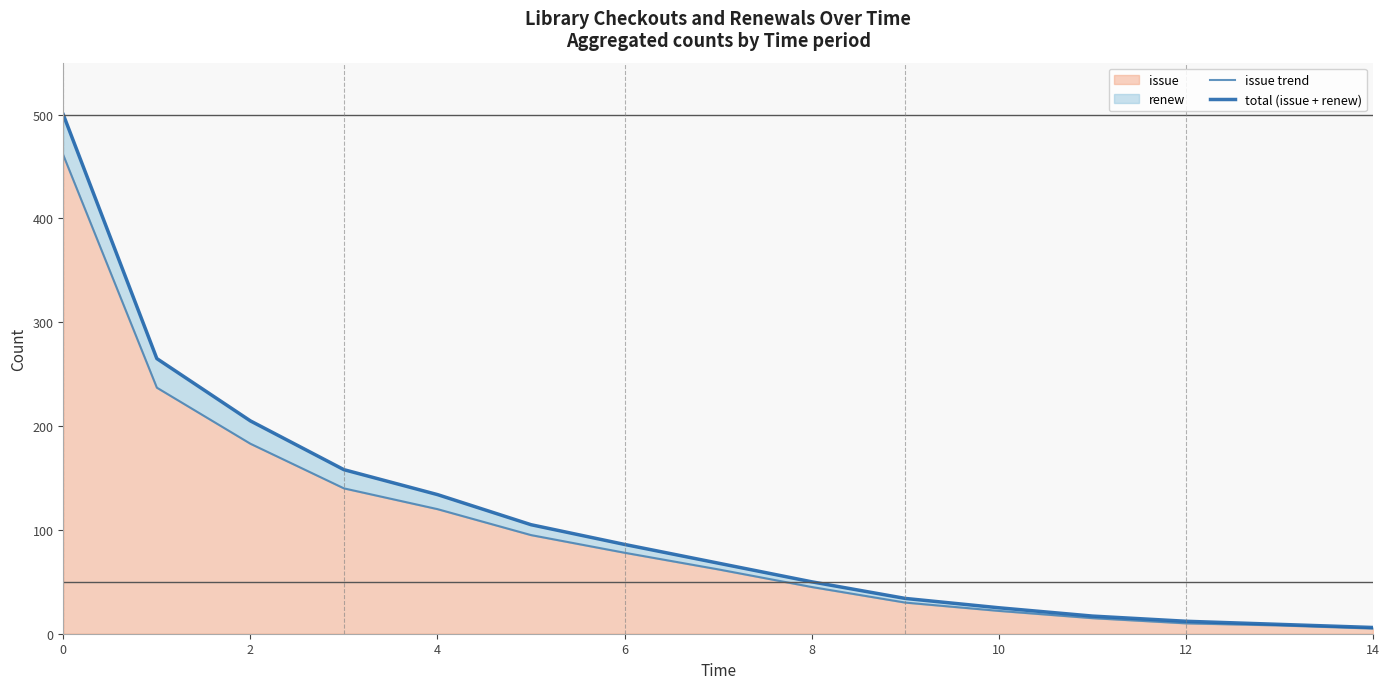

True or false: issue trend has more than 2 interior local peaks.

False